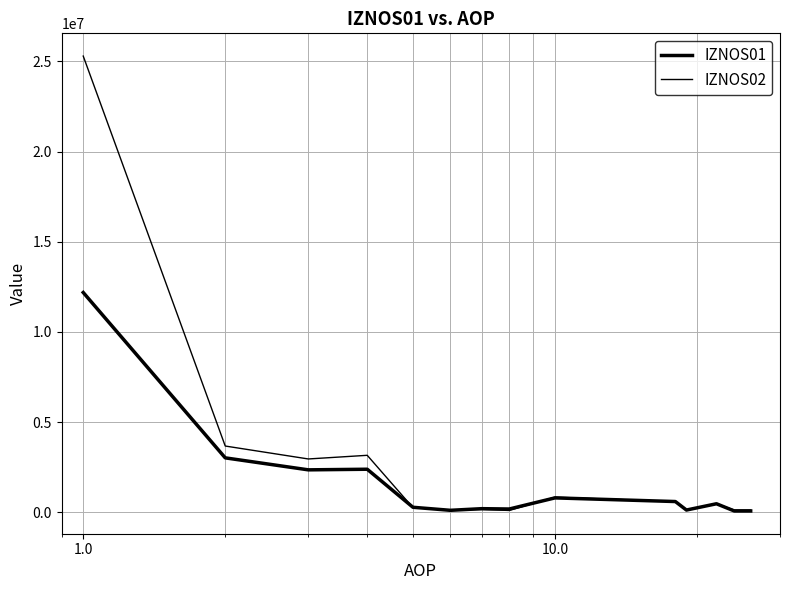

How many lines are shown in the chart?

2